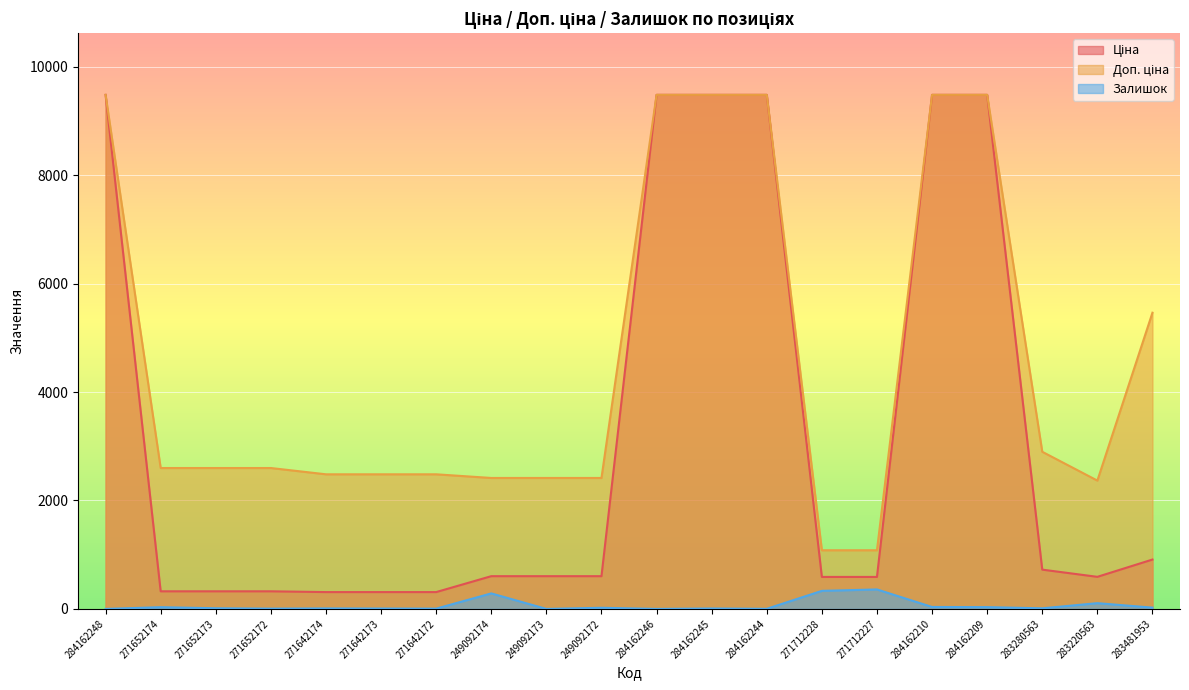

At which category does the chart reach its peak across all series?

284162248